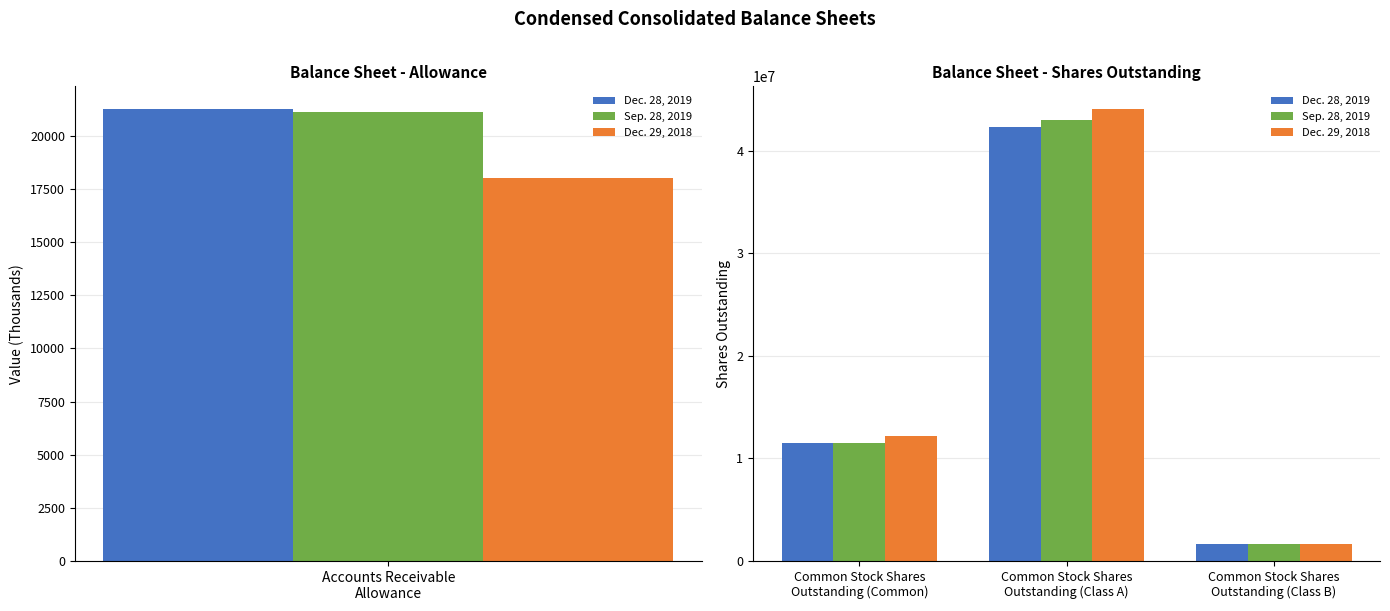

Between Common Stock Shares Outstanding (Class B) and Common Stock Shares Outstanding (Class A), which is larger?

Common Stock Shares Outstanding (Class A)